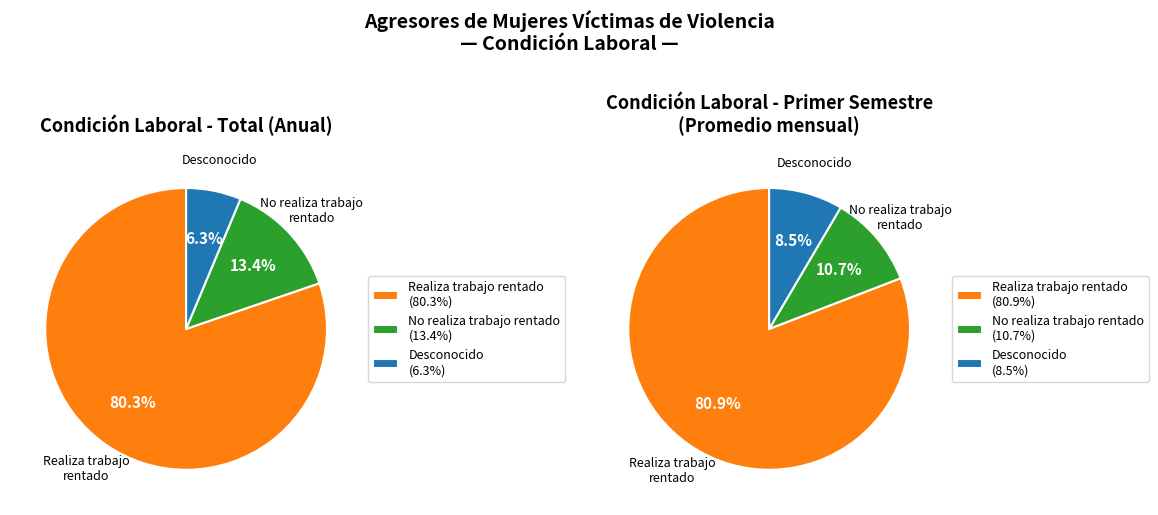

To the nearest percent, what is the difference between the largest and smallest slice percentages?

74%